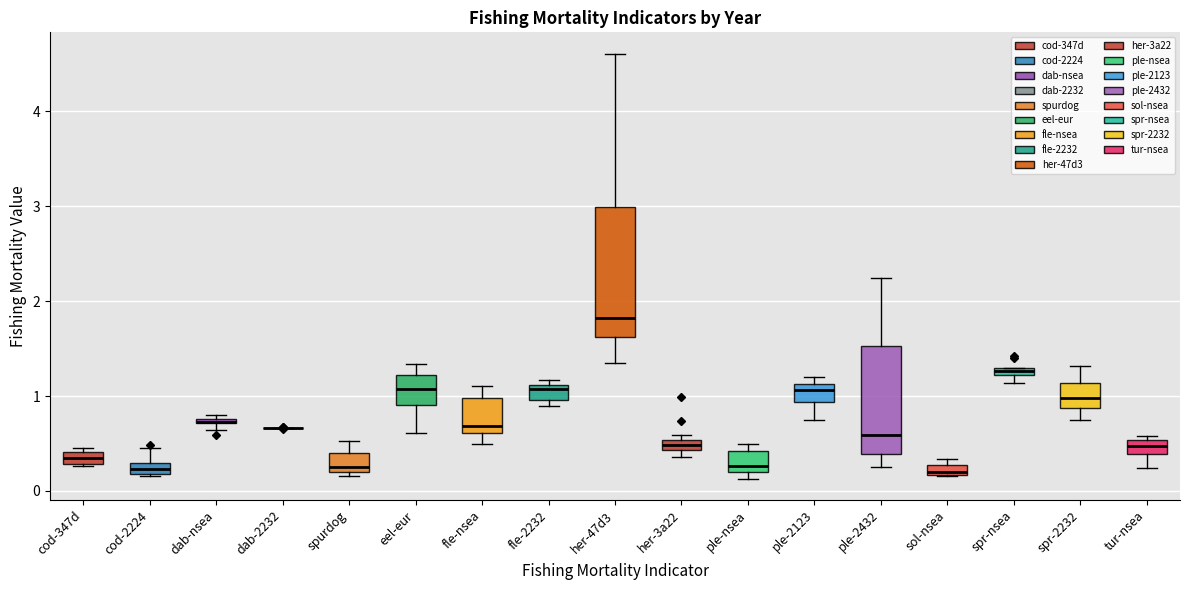

Comparing the boxes themselves (not the whiskers), which one is the tallest?

her-47d3